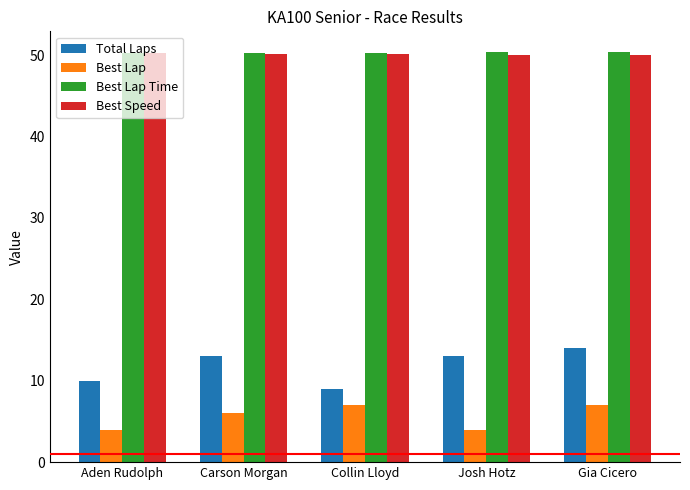

What is the total value across all series at Aden Rudolph?

114.4